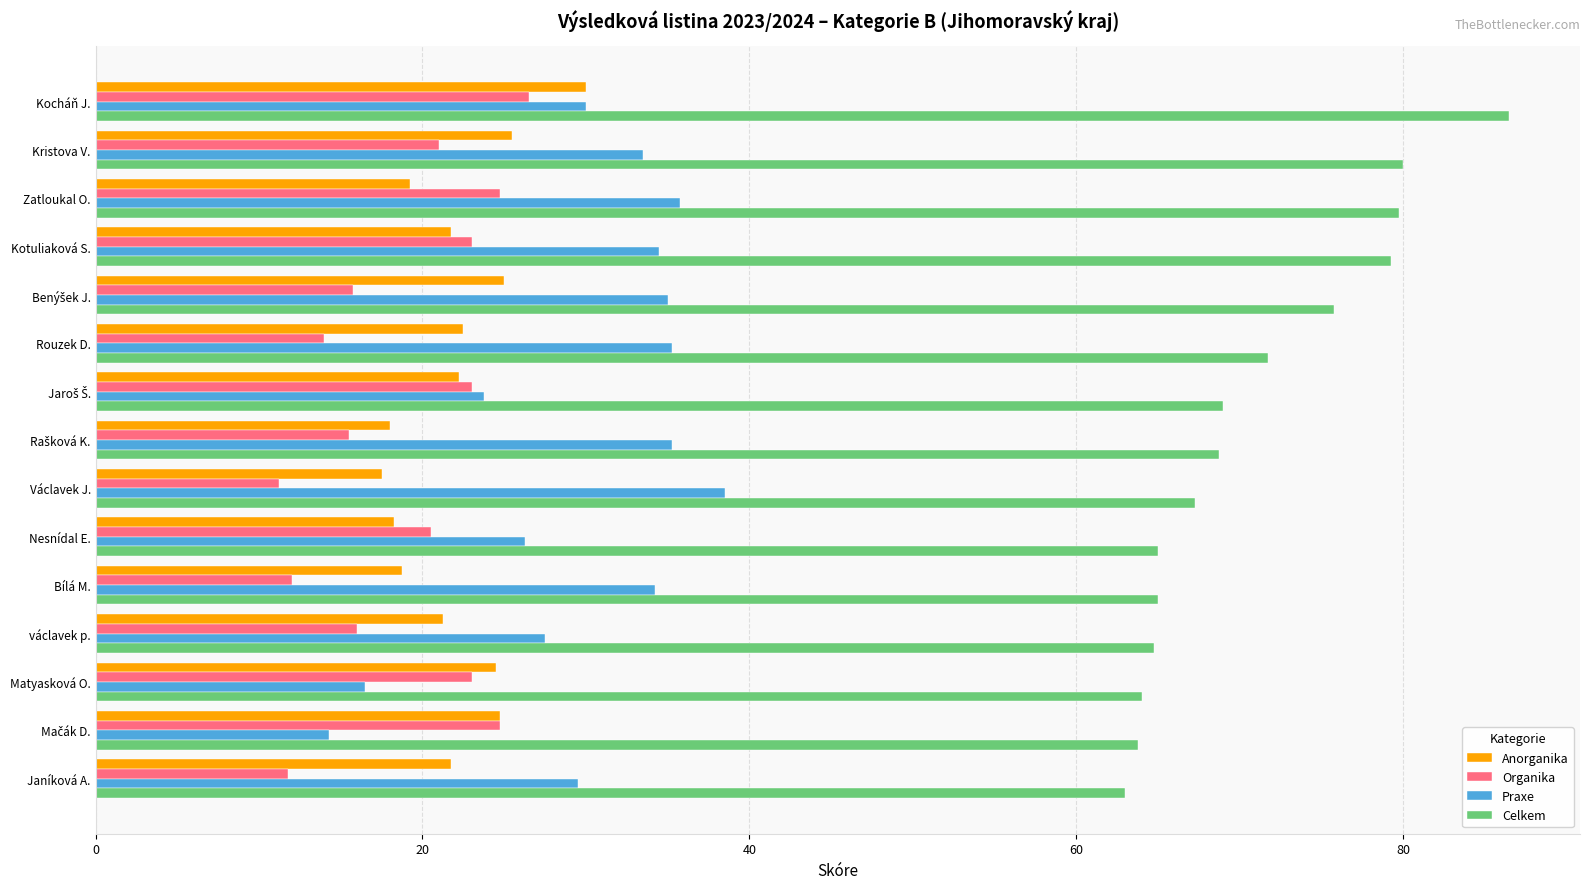

What is the highest value of the Organika series?

26.5